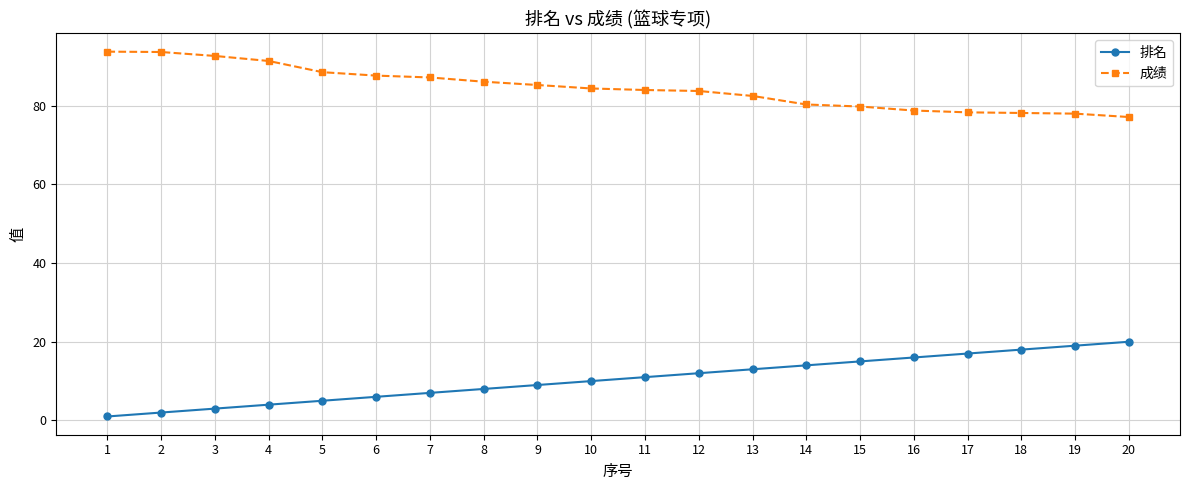

Where does the 成绩 series first go above 84?

1